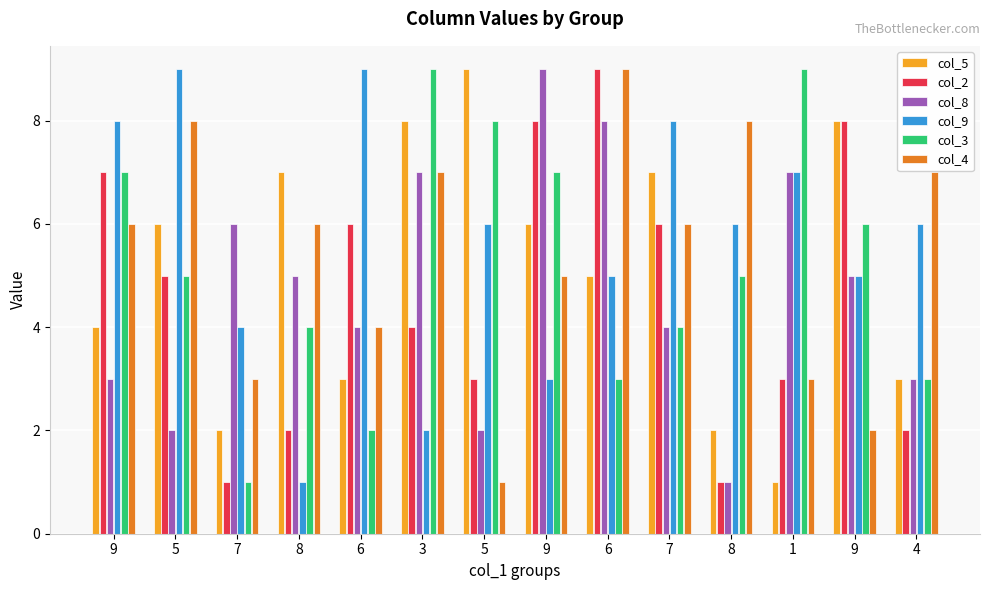

What is the difference between the col_9 values at 5 and 5?

3